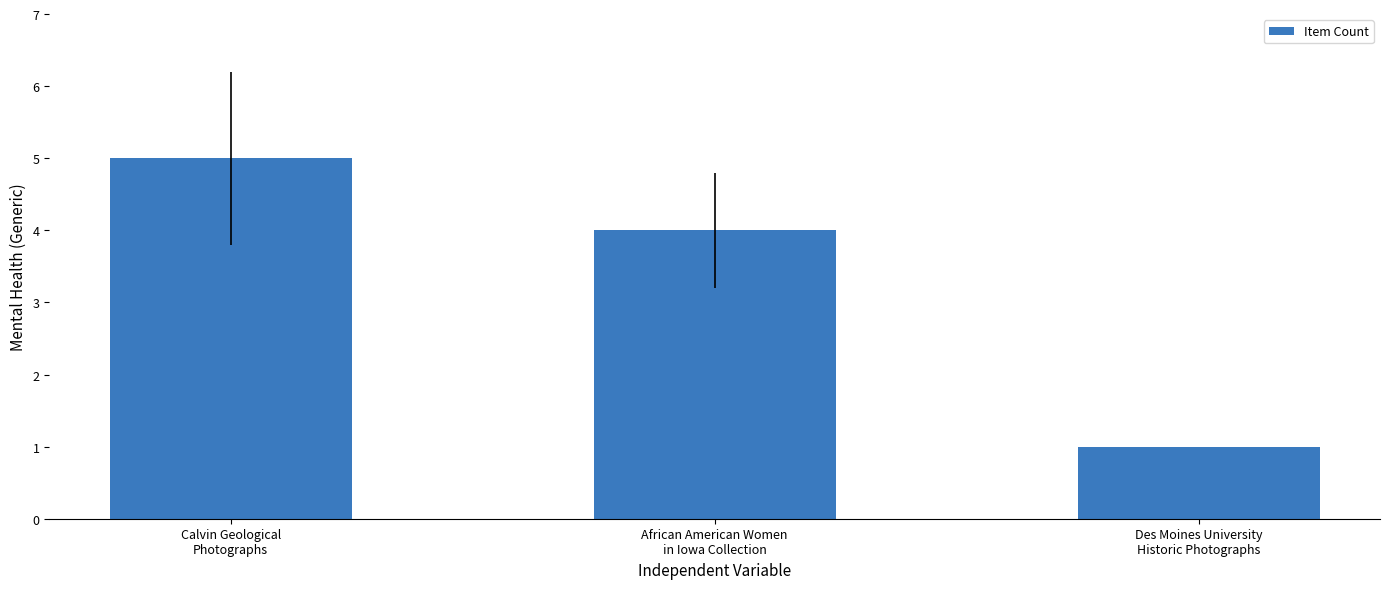

Approximately how many times larger is the value at Des Moines University
Historic Photographs compared to Calvin Geological
Photographs?

0.2